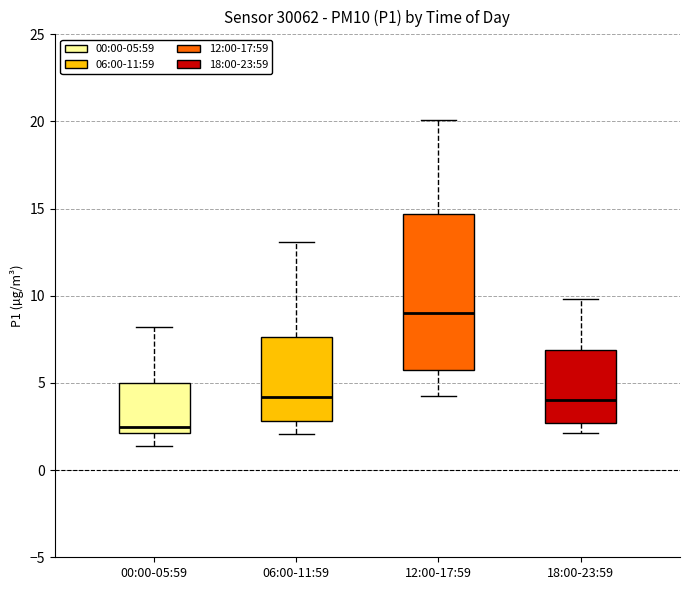

Reading left to right, transcribe this box plot: for each box, give where its median line is, the range the box spans, and where its two whiskers end, as read against the y-axis. The values are not printed on the chart, so give them approximately, as read against the axis.

00:00-05:59: median 2.5, box 2.0 to 5.0, whiskers 1.5 to 8.0
06:00-11:59: median 4.0, box 3.0 to 7.5, whiskers 2.0 to 13.0
12:00-17:59: median 9.0, box 6.0 to 14.5, whiskers 4.5 to 20.0
18:00-23:59: median 4.0, box 2.5 to 7.0, whiskers 2.0 to 10.0